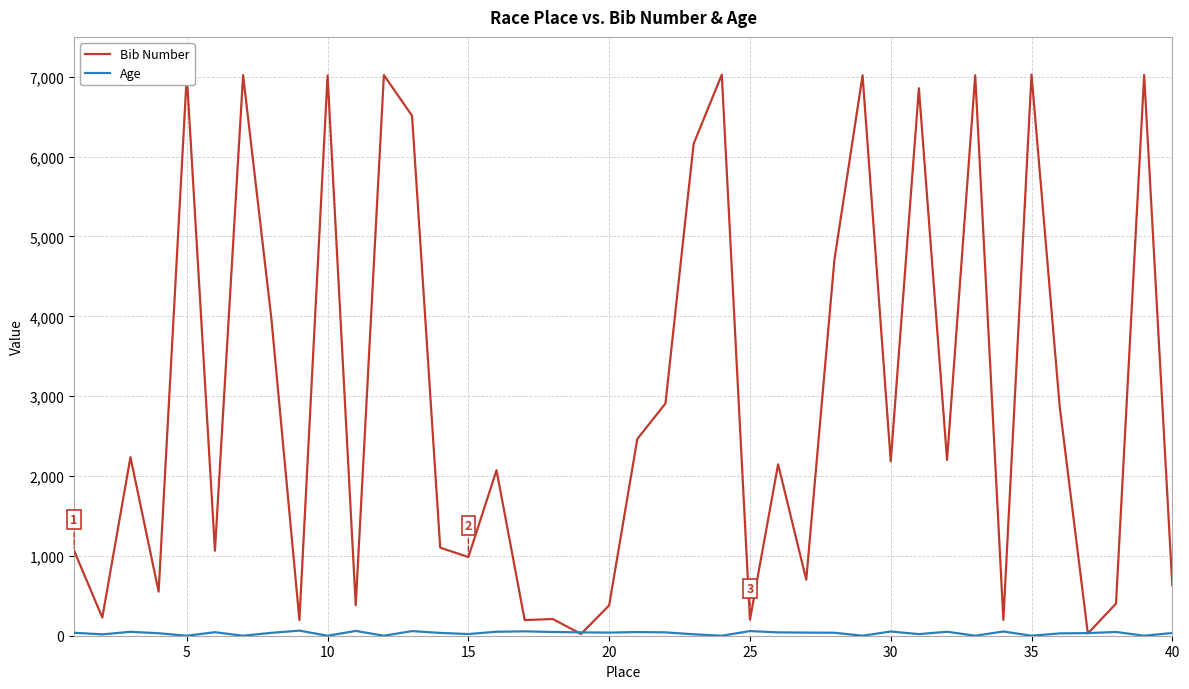

What is the difference between the maximum and minimum values in the Bib Number series?

7006